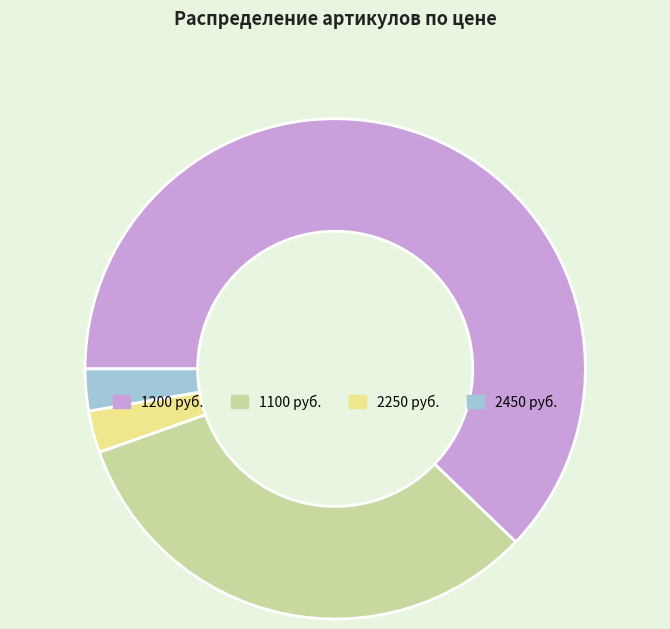

Does 1200 represent more than half of the total?

Yes